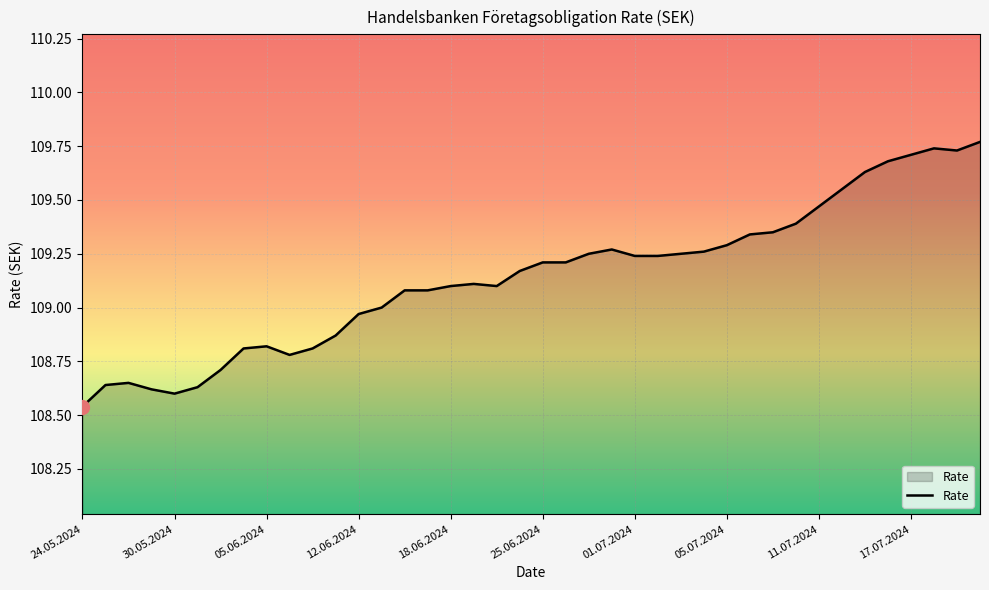

What is the difference between the maximum and minimum values?

1.2